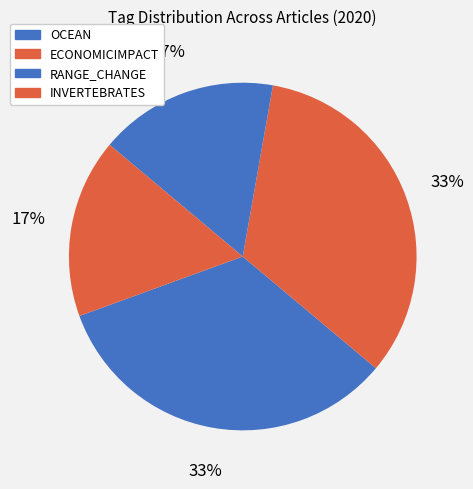

Is there any slice that represents more than half of the pie?

No